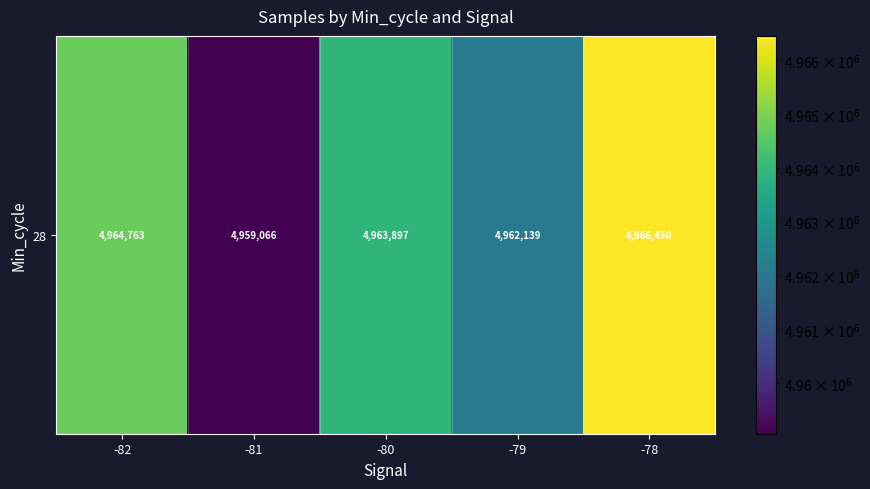

What is the average value?

4963263.2